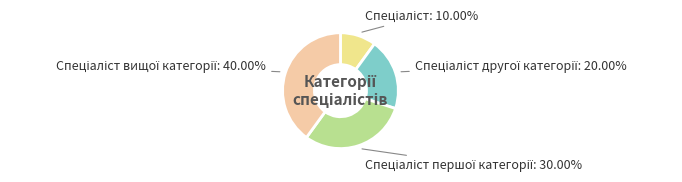

How many segments does this pie chart have?

4